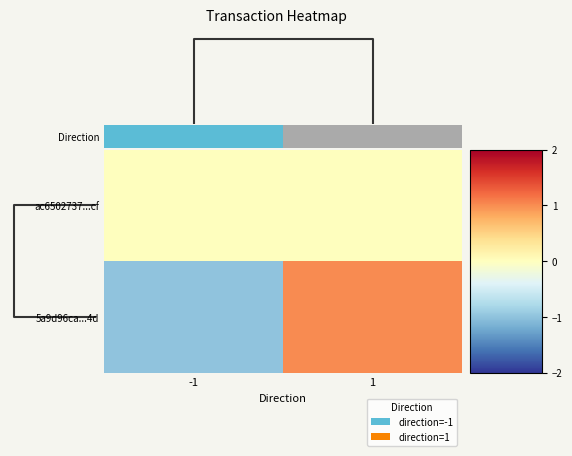

At which category is the sum across all series the highest?

1